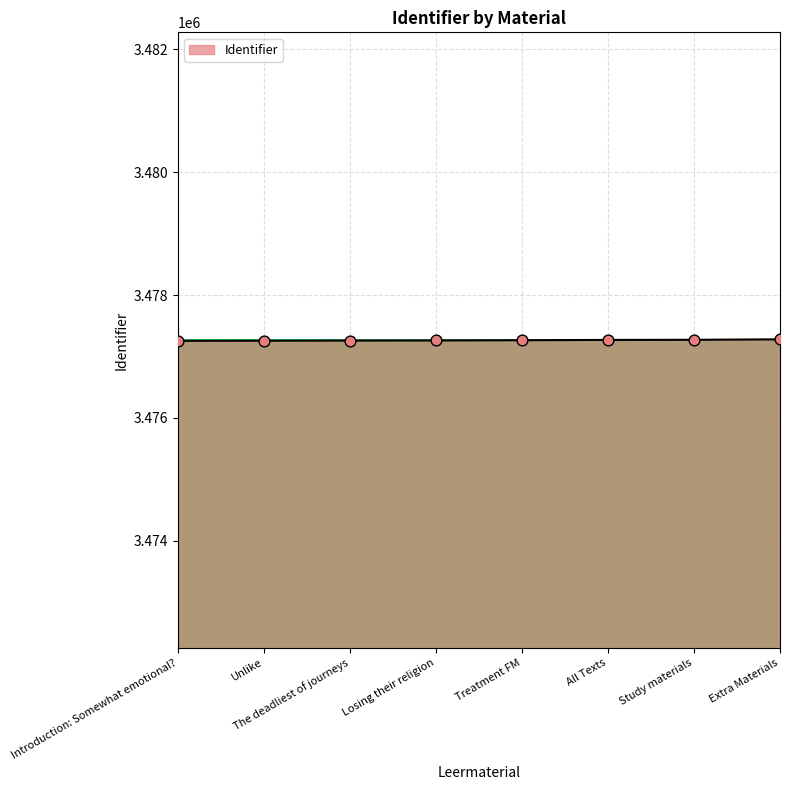

What is the change in value from Study materials to Extra Materials?

+7